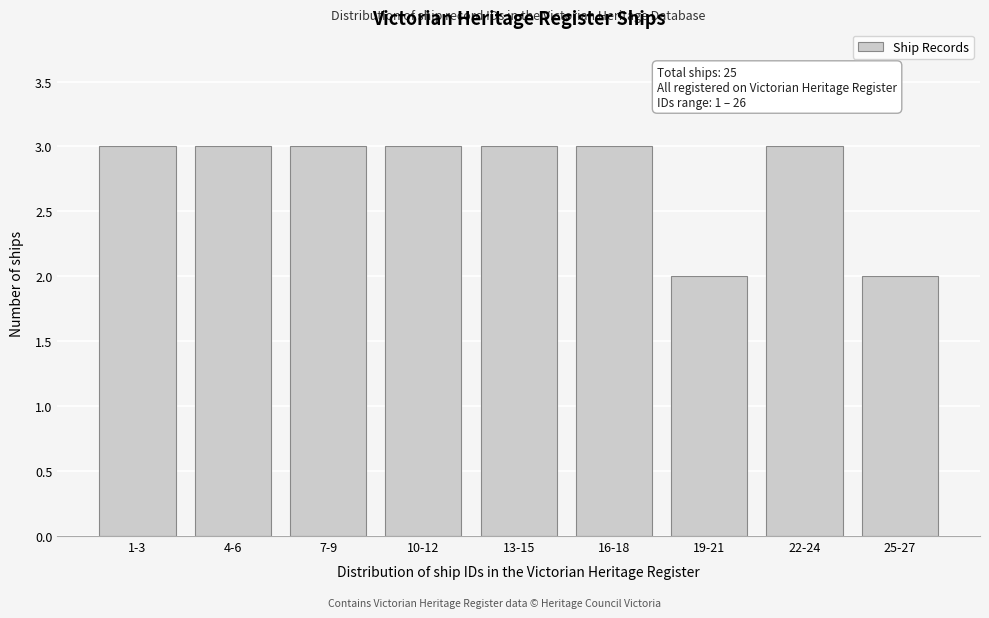

Reading left to right, extract all data points from this chart.

3	3	3	3	3	3	2	3	2